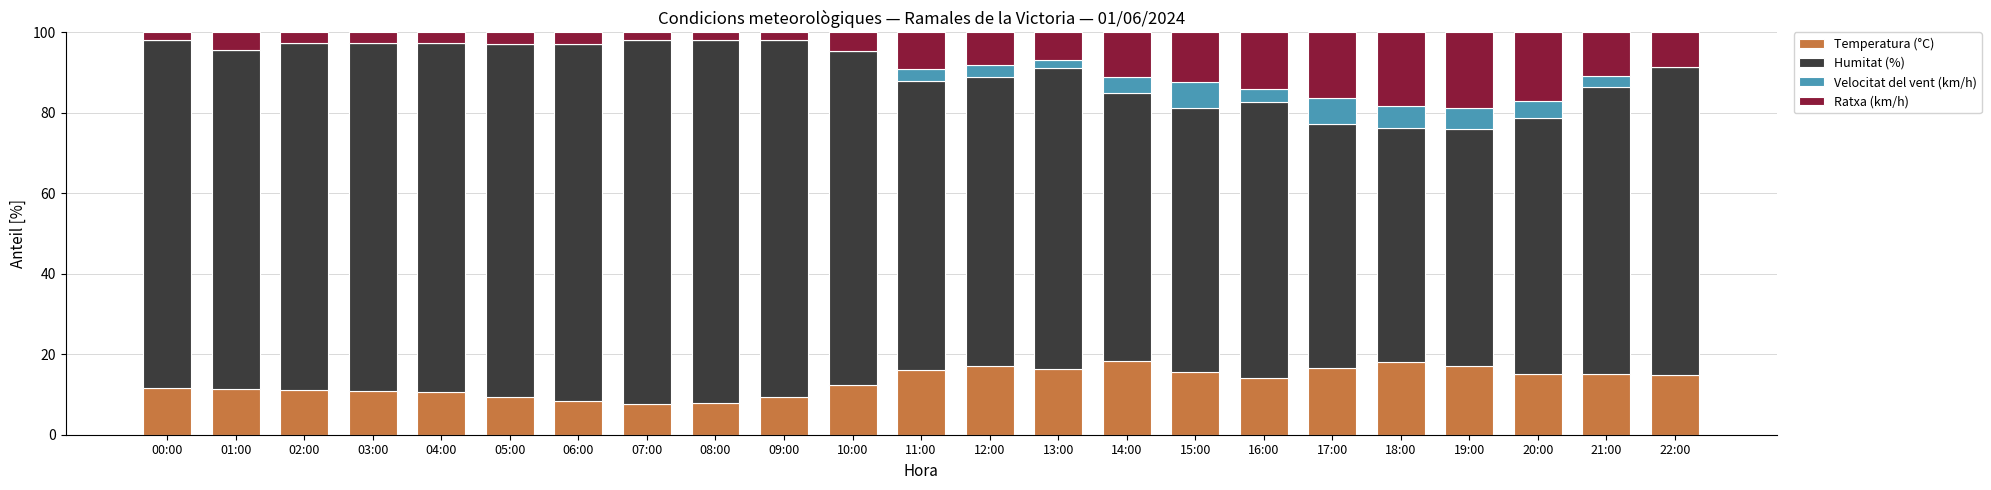

Are the bars grouped side by side (vs. stacked)?

No